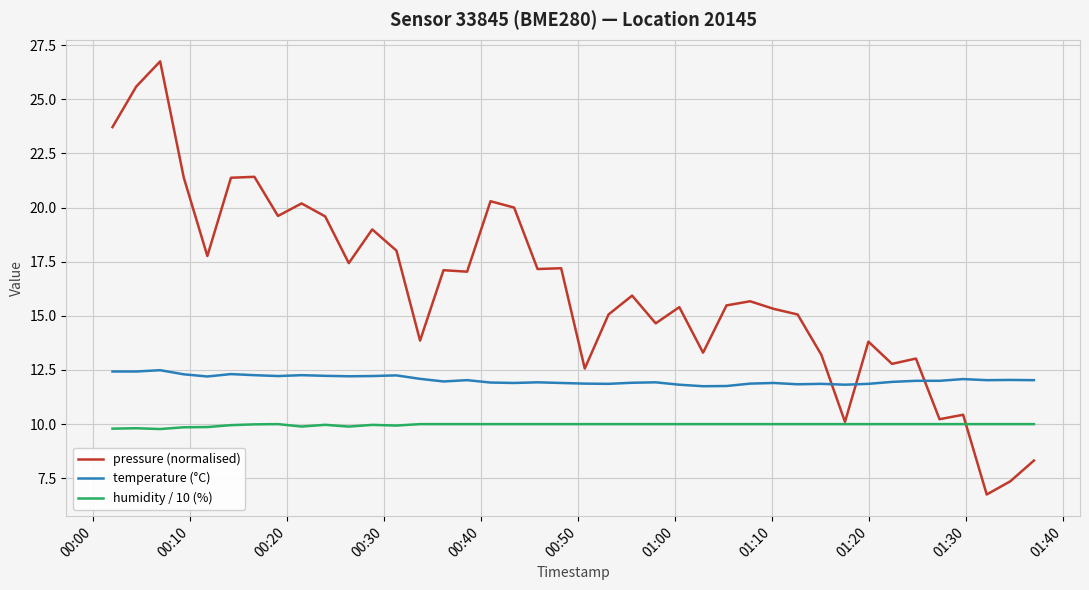

Which series has the largest total across all categories?

pressure (normalised)